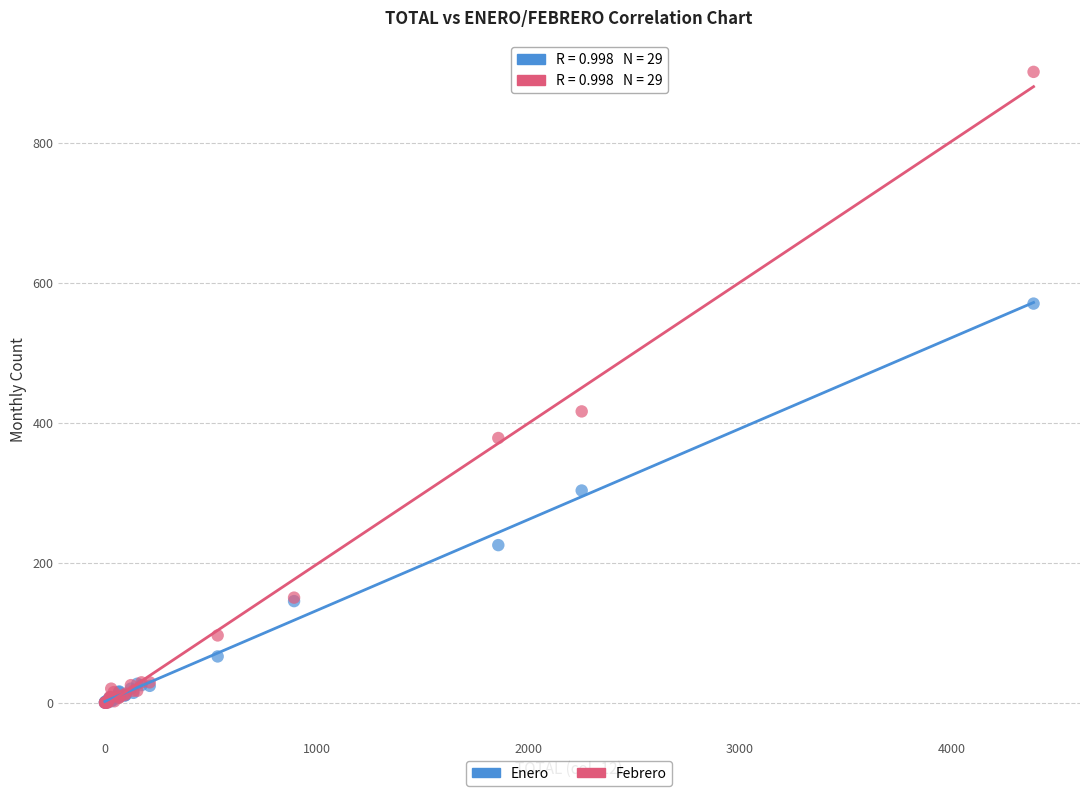

In the Febrero series, what Y value is closest to 450?

416